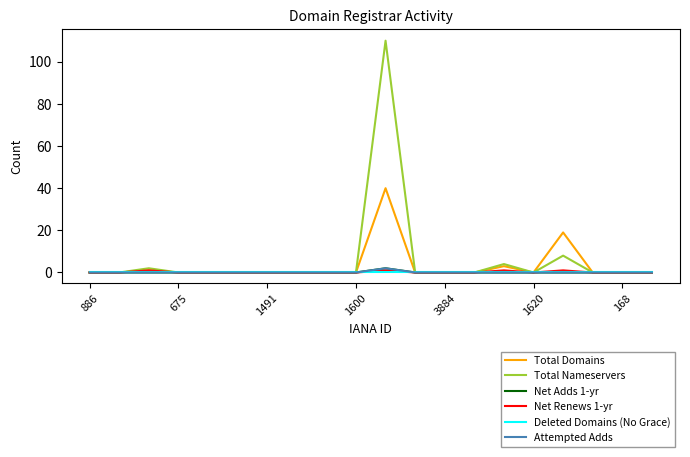

In Attempted Adds, how many points are higher than both neighbors (excluding endpoints)?

1